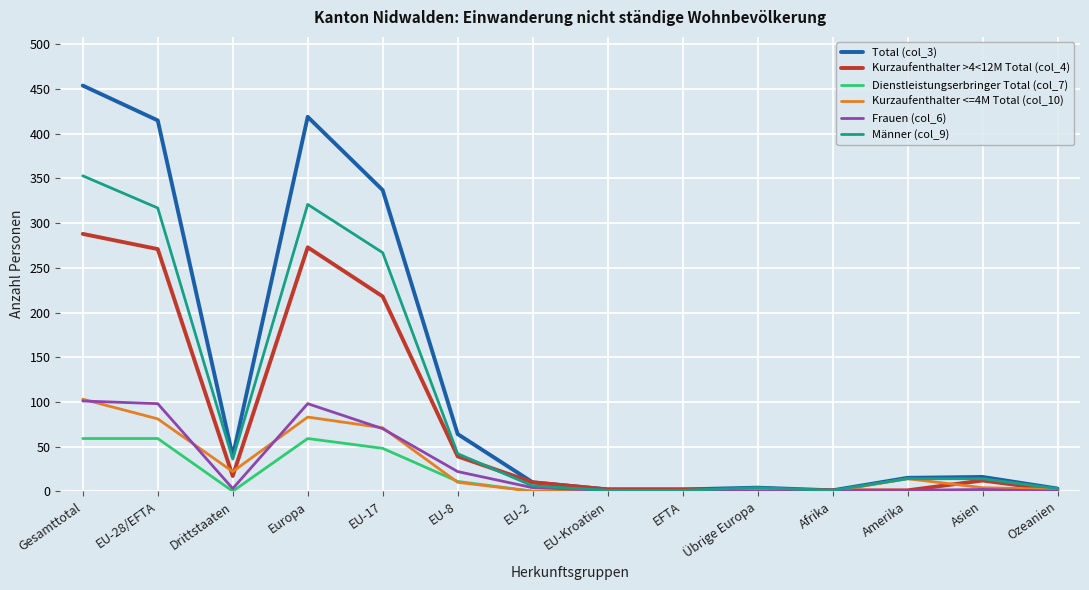

True or false: Kurzaufenthalter <=4M Total (col_10) has more than 1 interior local peaks.

True